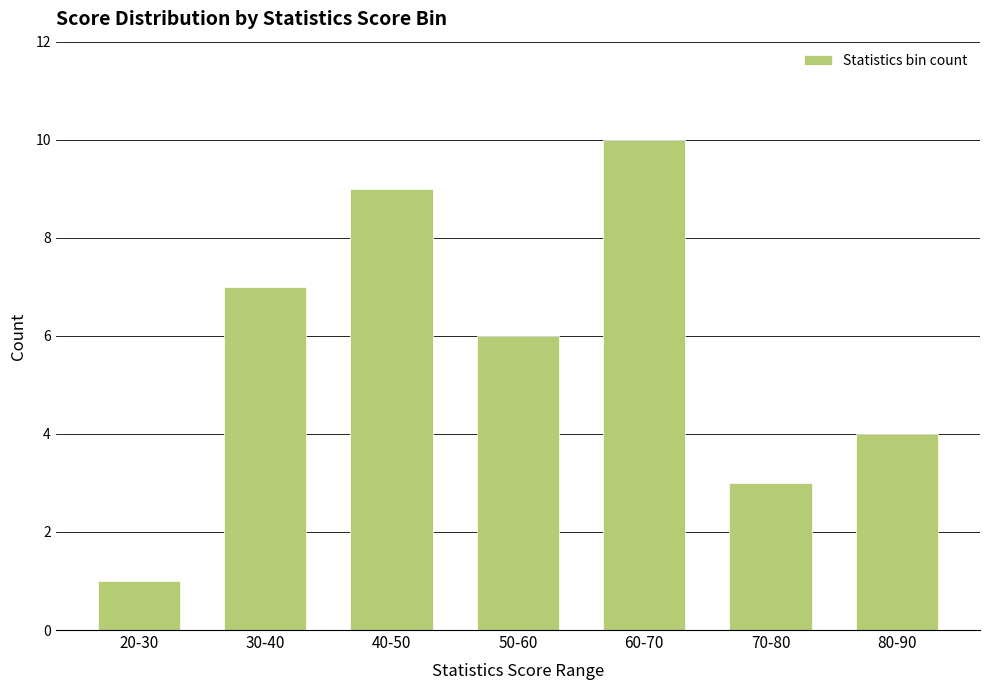

Where does the data first go above 6?

30-40